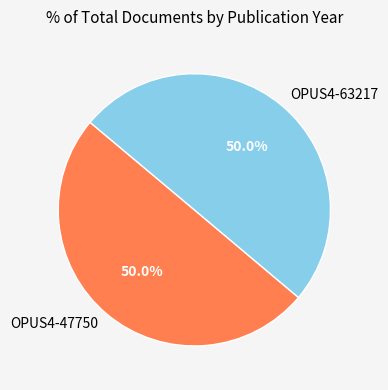

What is the ratio of the value at OPUS4-63217 to the value at OPUS4-47750?

1.0